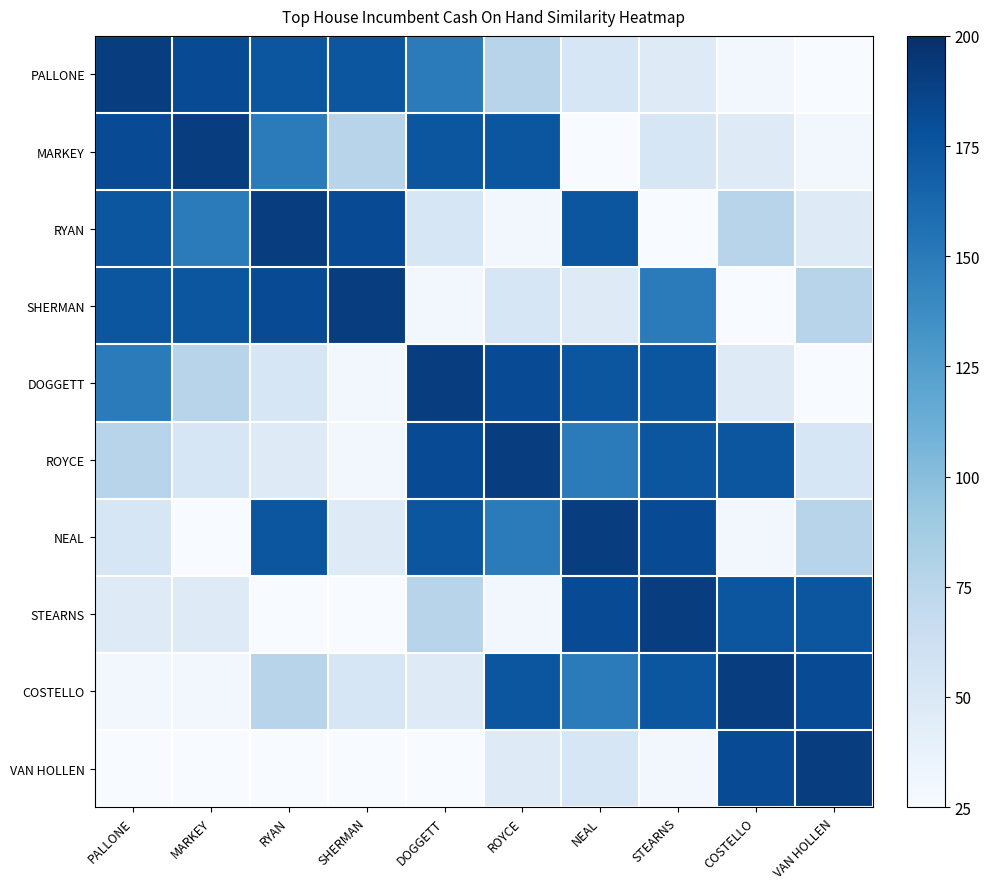

At how many categories does at least one series exceed 97?

10